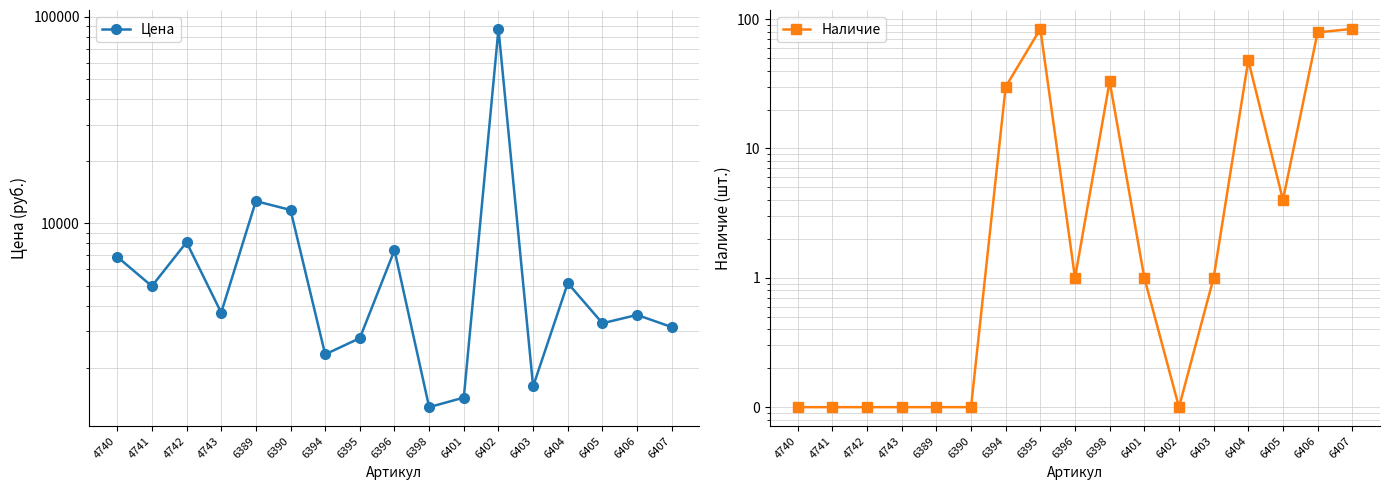

True or false: Цена and Наличие intersect in this chart.

False